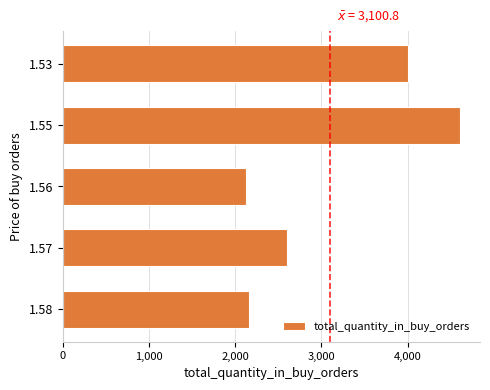

What is the sum of the values at 1.55 and 1.53?

8620